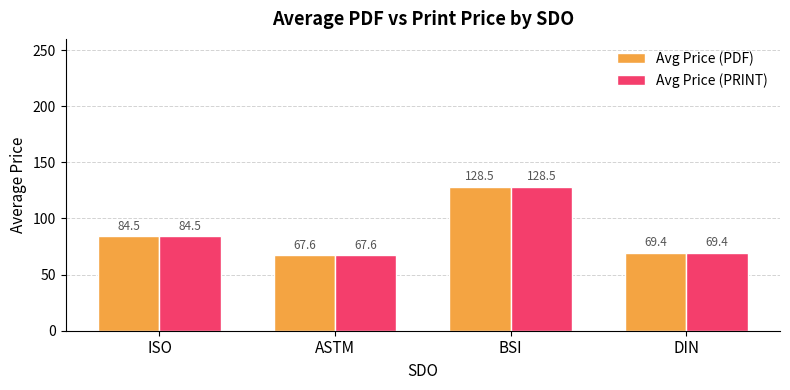

At how many categories does at least one series exceed 109?

1